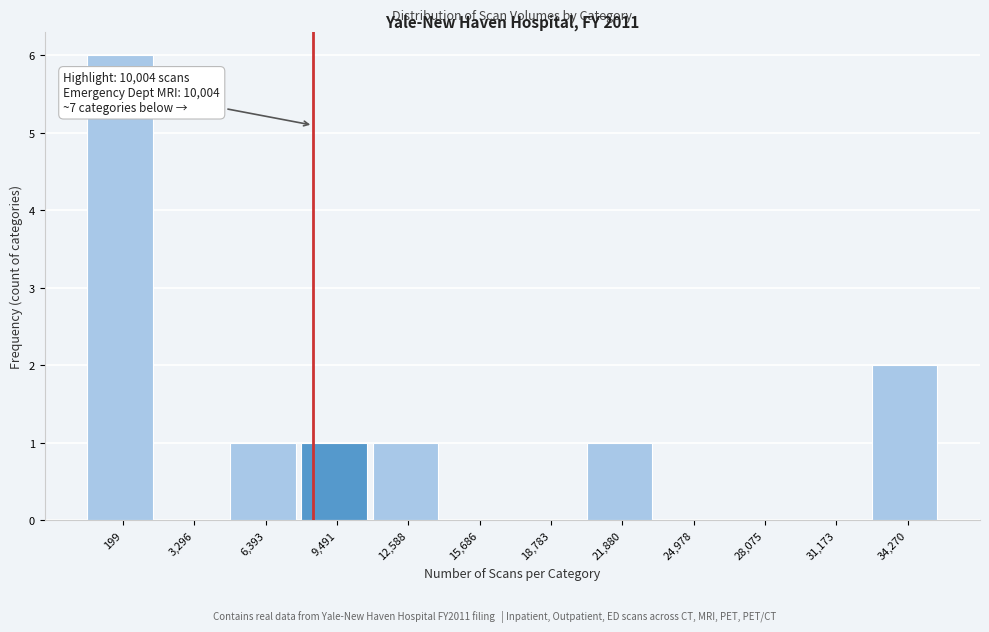

Reading left to right, extract all data points from this chart.

199=6	3,296=0	6,393=1	9,491=1	12,588=1	15,686=0	18,783=0	21,880=1	24,978=0	28,075=0	31,173=0	34,270=2